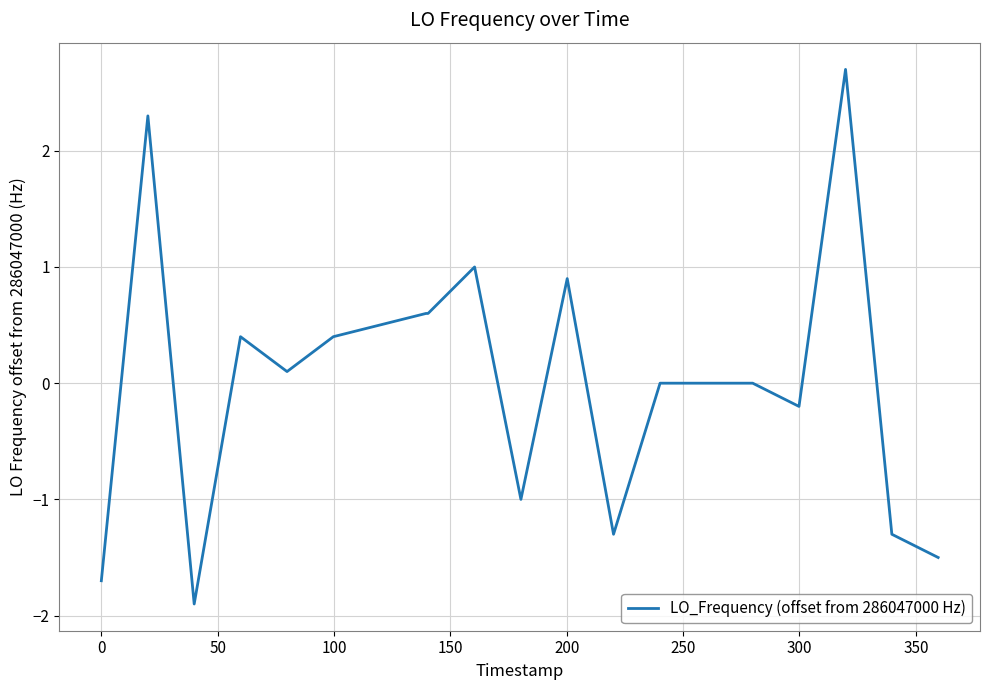

What is the difference between the maximum and minimum values?

4.6